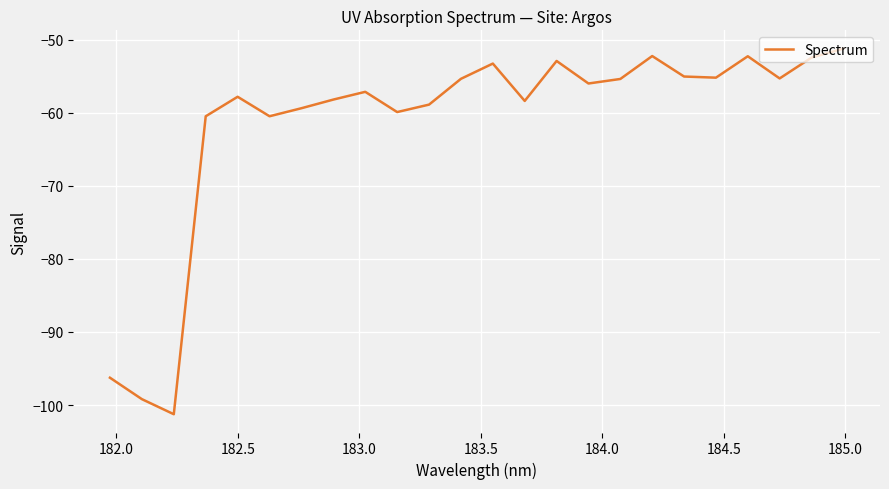

What is the greatest value displayed?

-51.2